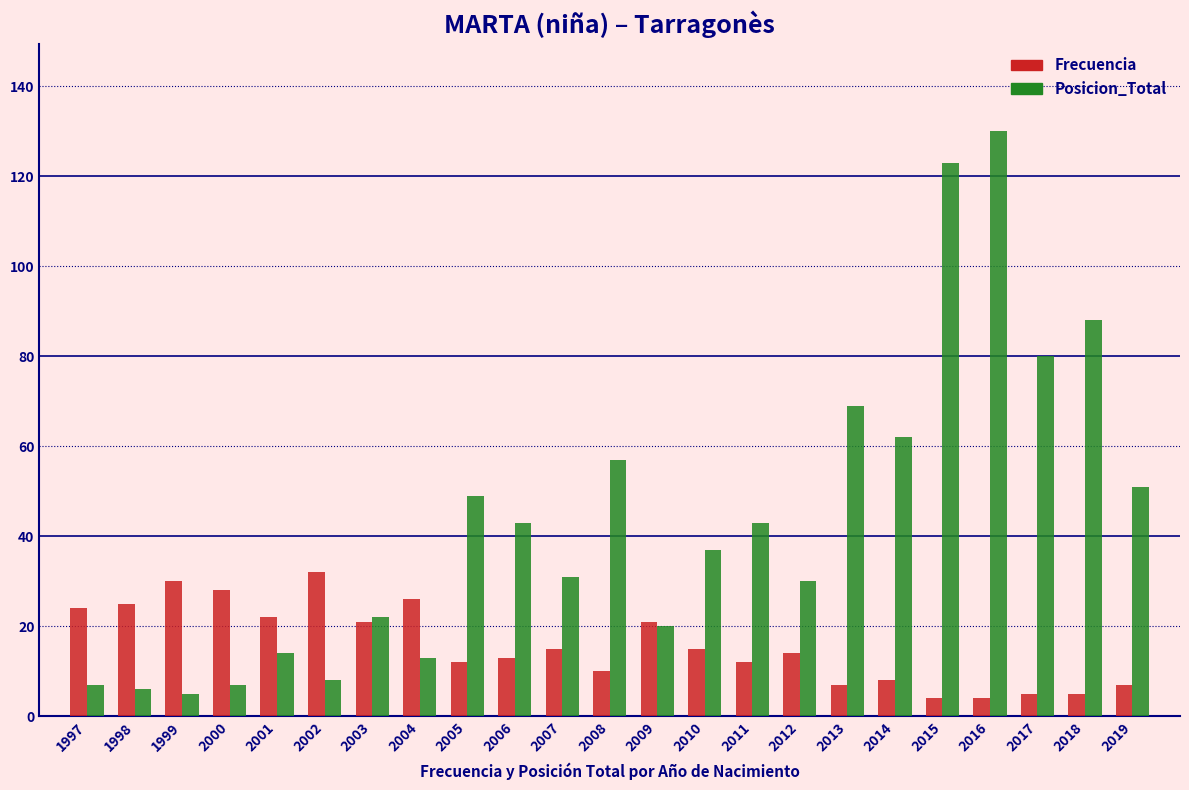

True or false: Posicion_Total has a value of 13 at 2004.

True